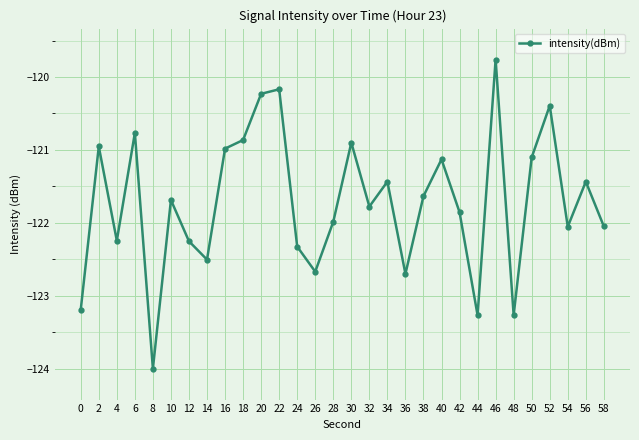

Read the value at 10.

-121.7